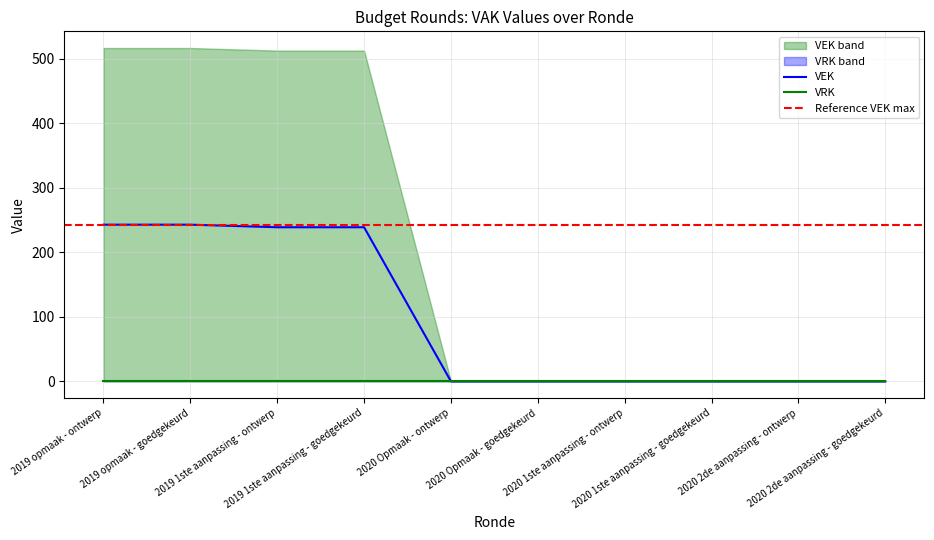

Which label corresponds to the smallest value in the chart?

2020 Opmaak - ontwerp